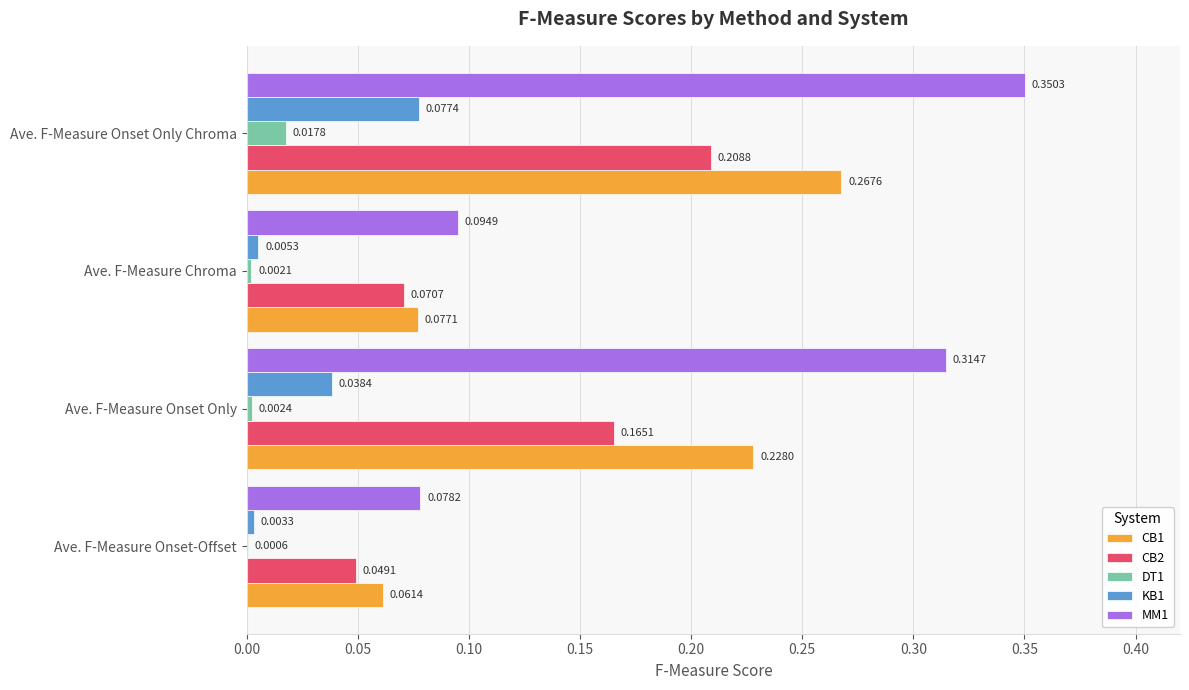

Between Ave. F-Measure Chroma and Ave. F-Measure Onset Only Chroma, which series saw the biggest shift?

MM1